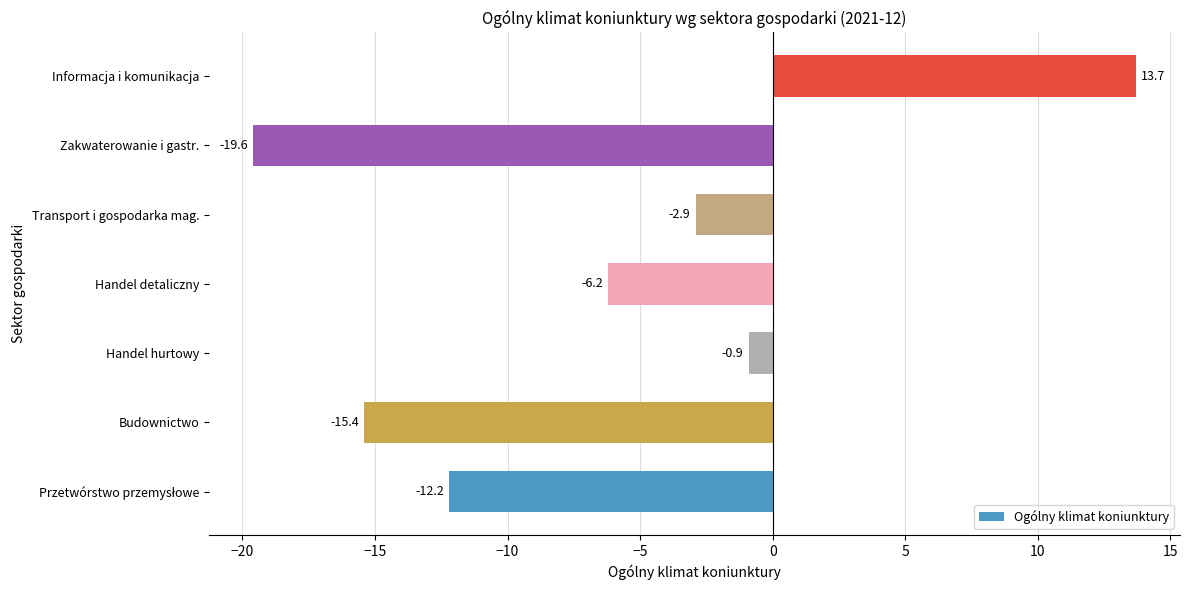

Is it true that the value at Handel hurtowy is -0.9?

True